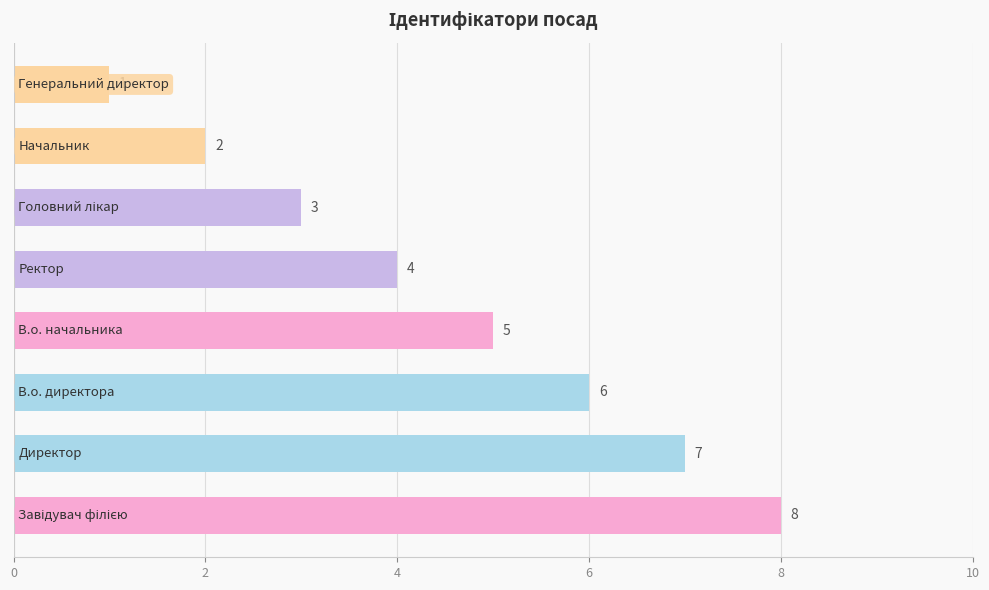

Reading bottom to top, what are all the values shown in this chart?

8	7	6	5	4	3	2	1